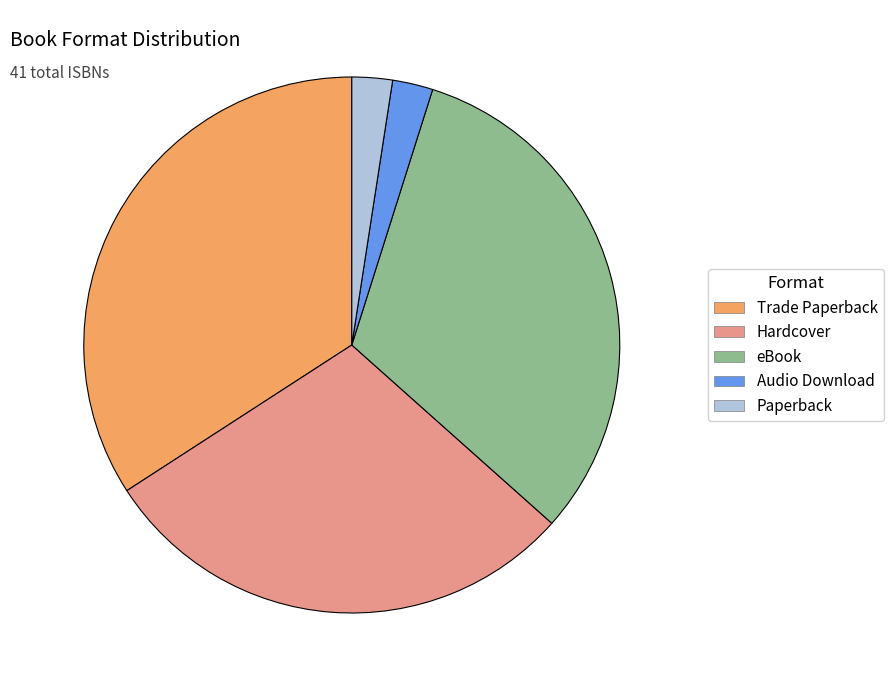

Which has a higher value, Hardcover or Trade Paperback?

Trade Paperback